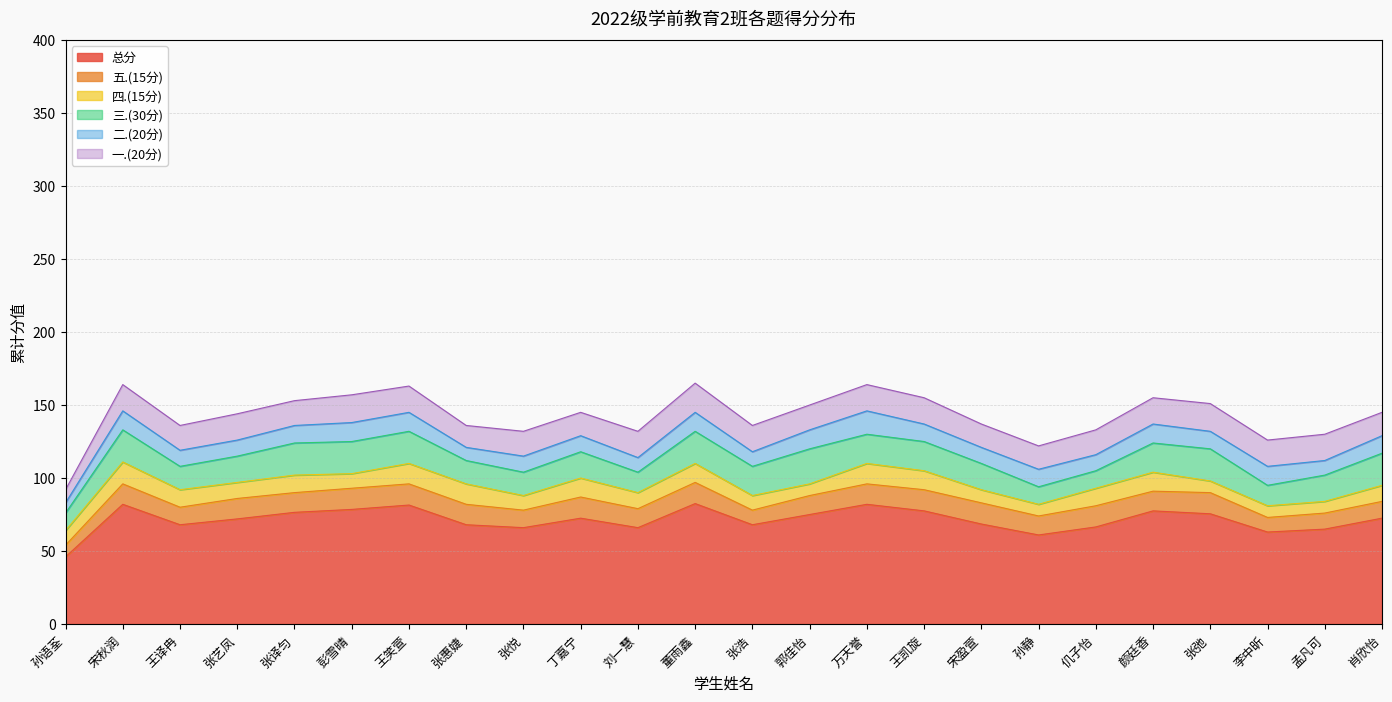

What is the label of the 22nd point from the left?

李中昕